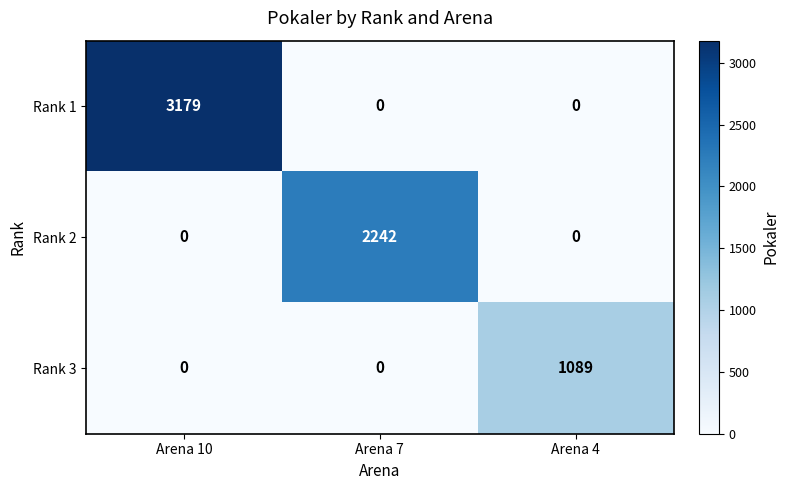

List the series in order of their peak value, lowest first.

Rank 3, Rank 2, Rank 1